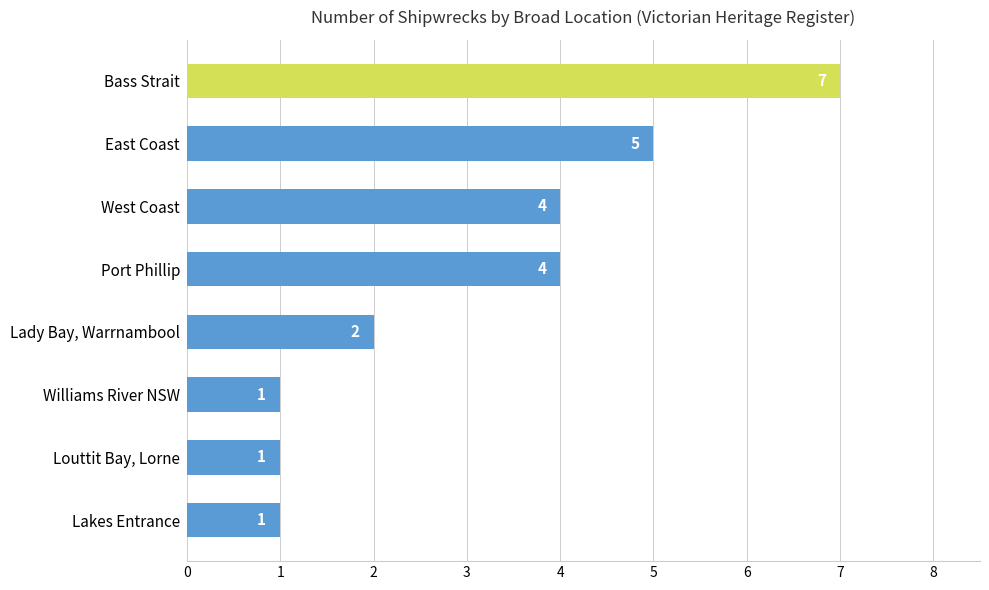

Does the chart contain any negative values?

No